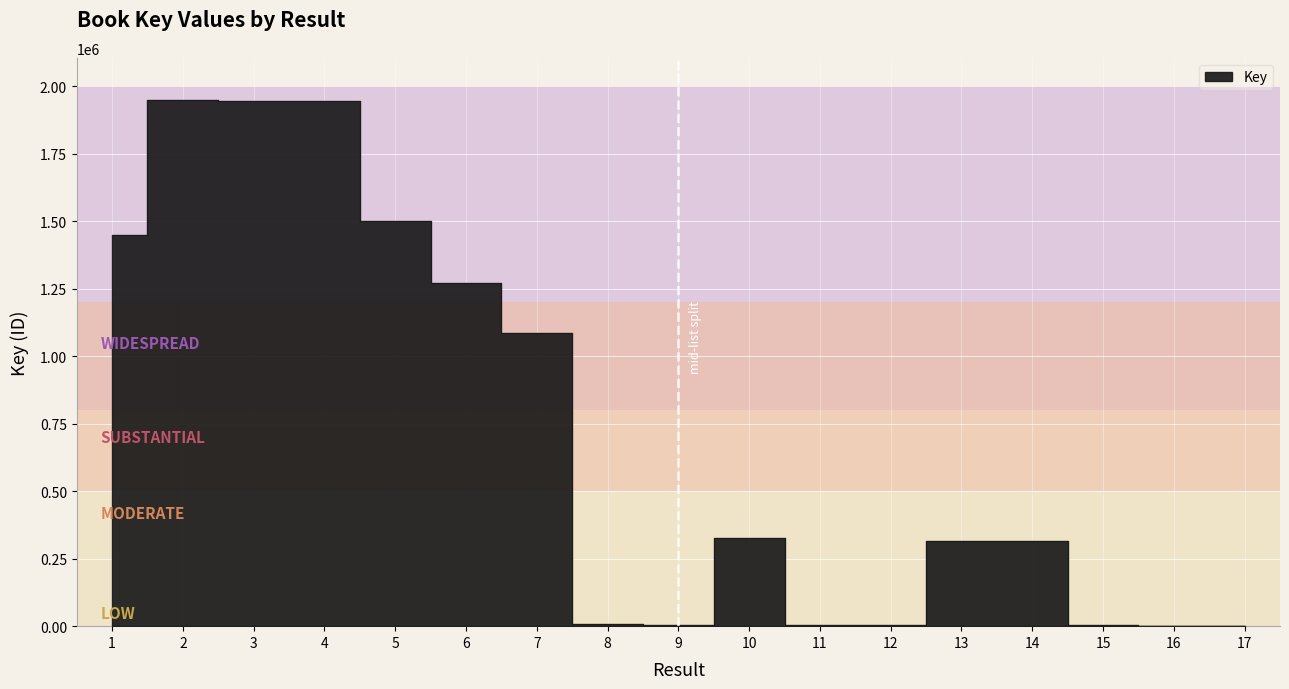

What value does the data have at 13, to the nearest 10?

314930